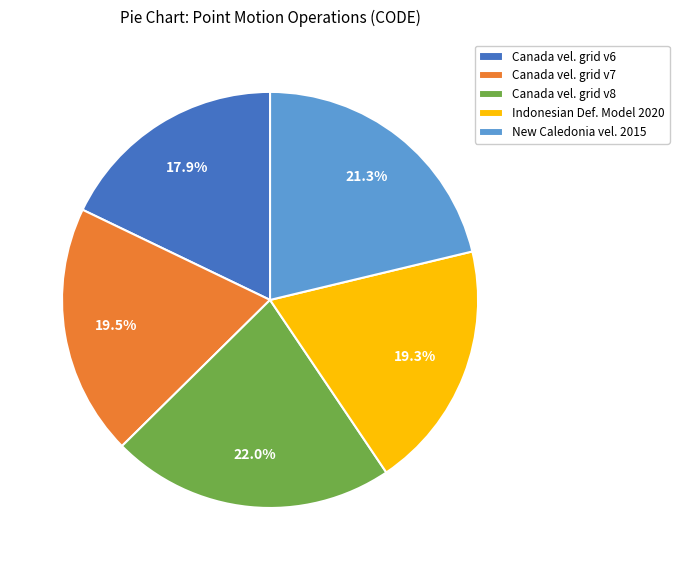

What is the smallest slice in the pie chart?

Canada vel. grid v6